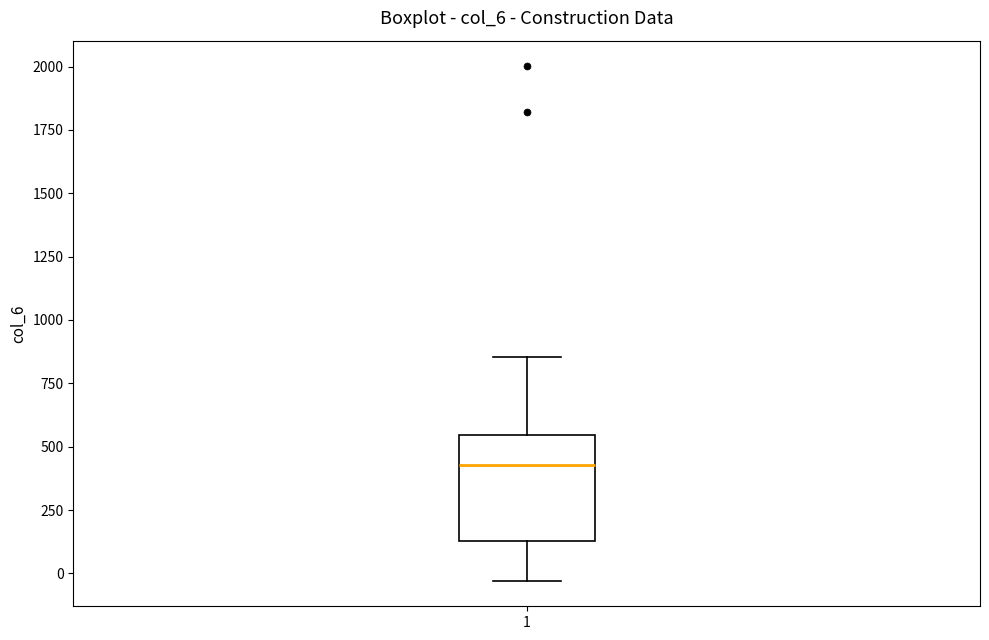

Where does the median line of the box at x = 1 sit on the y-axis? The values are not printed on the chart, so give them approximately, as read against the axis.

450